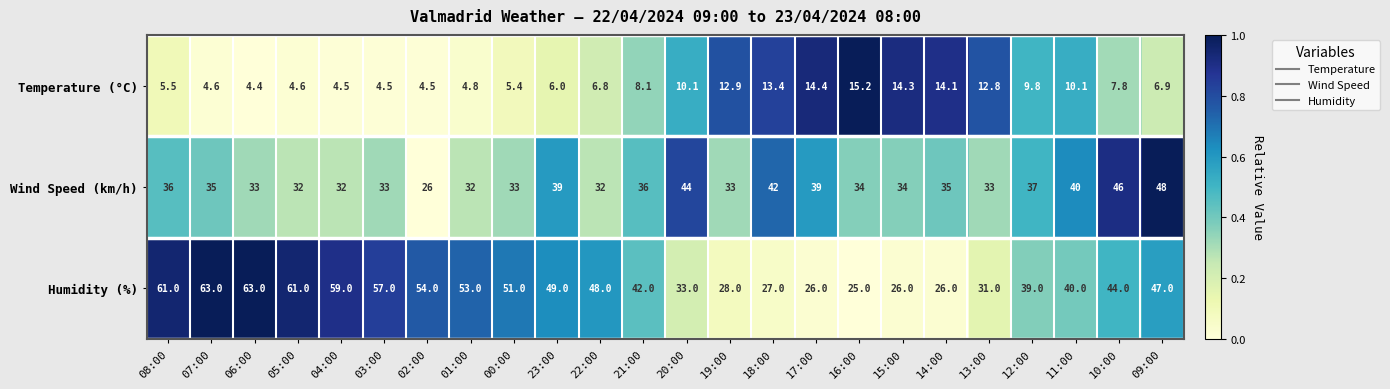

What value does the Temperature (°C) series have at 19:00?

12.9